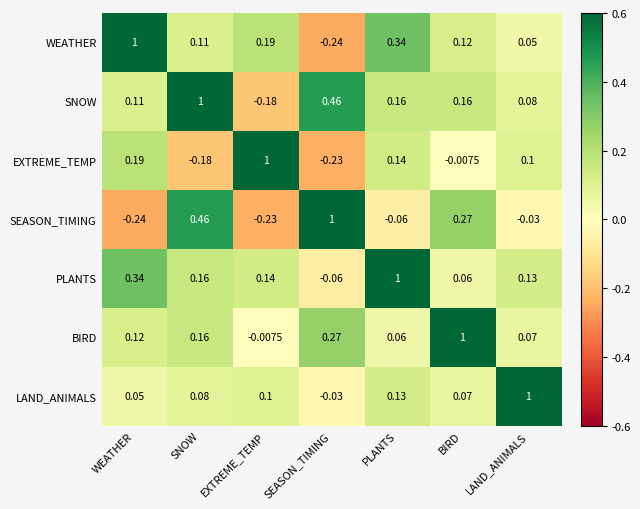

At which label is BIRD closest to 0?

EXTREME_TEMP